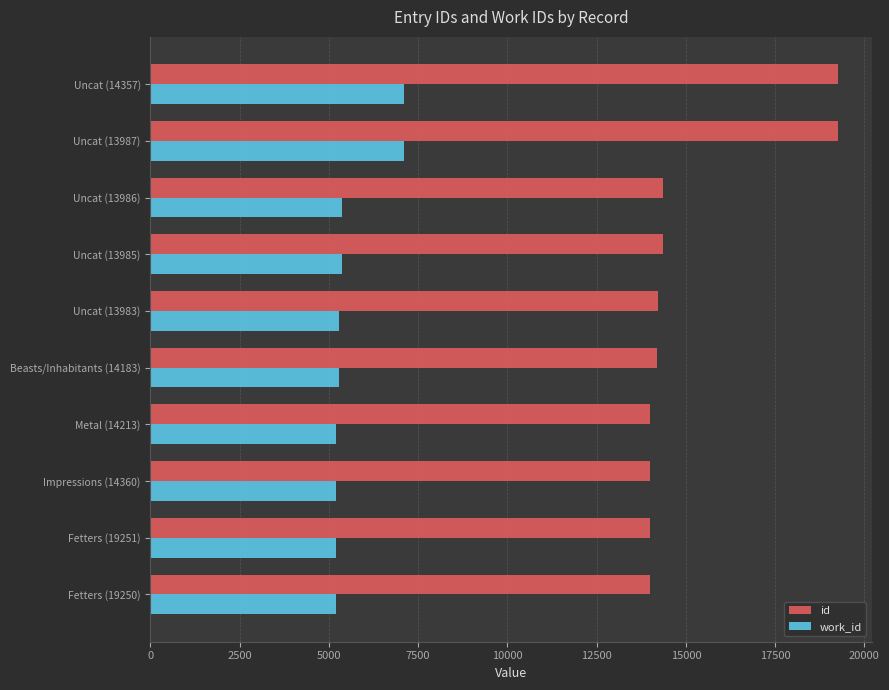

The value of work_id at Metal (14213) is 5198. True or false?

True